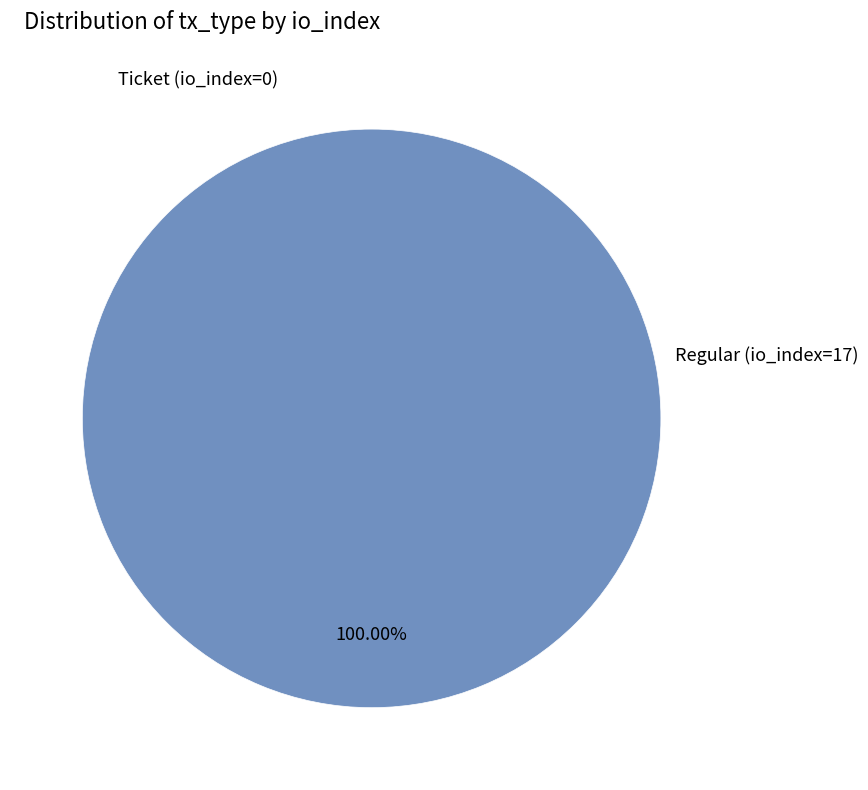

Count the number of slices in the pie.

2